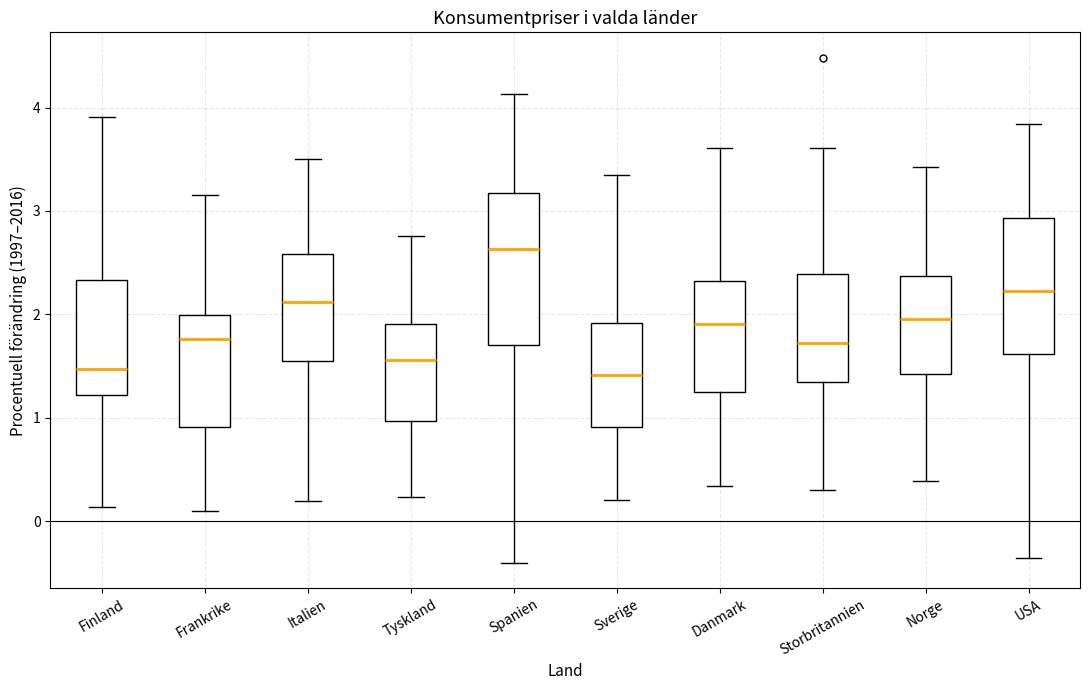

Which box is the tallest, from its lower edge to its upper edge?

Spanien